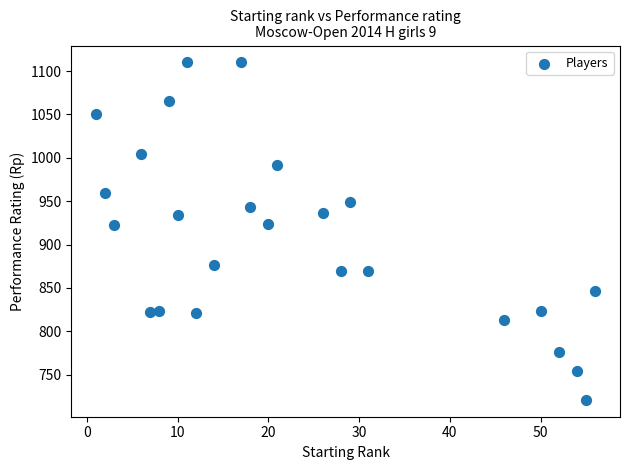

What is the range of X values (max minus min)?

55